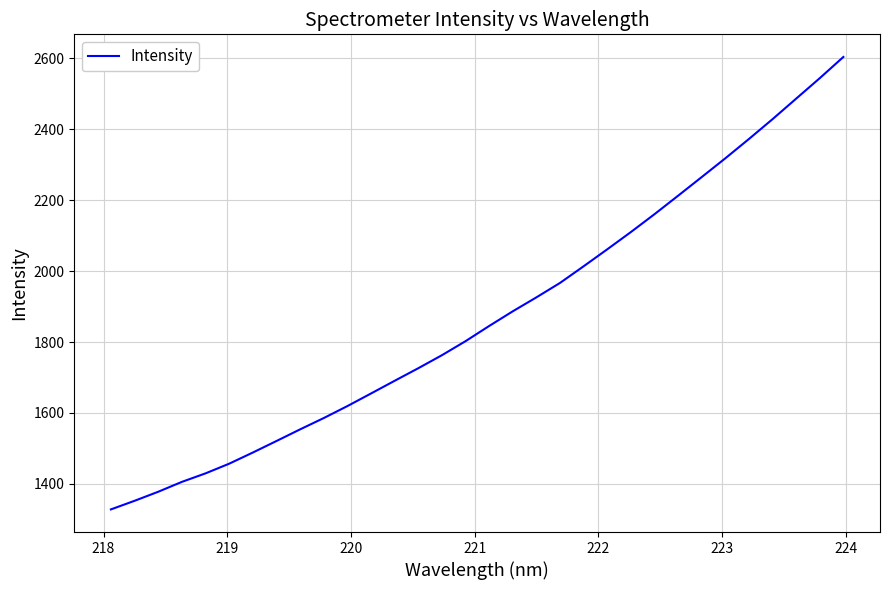

What is the maximum value shown in the chart?

2603.9